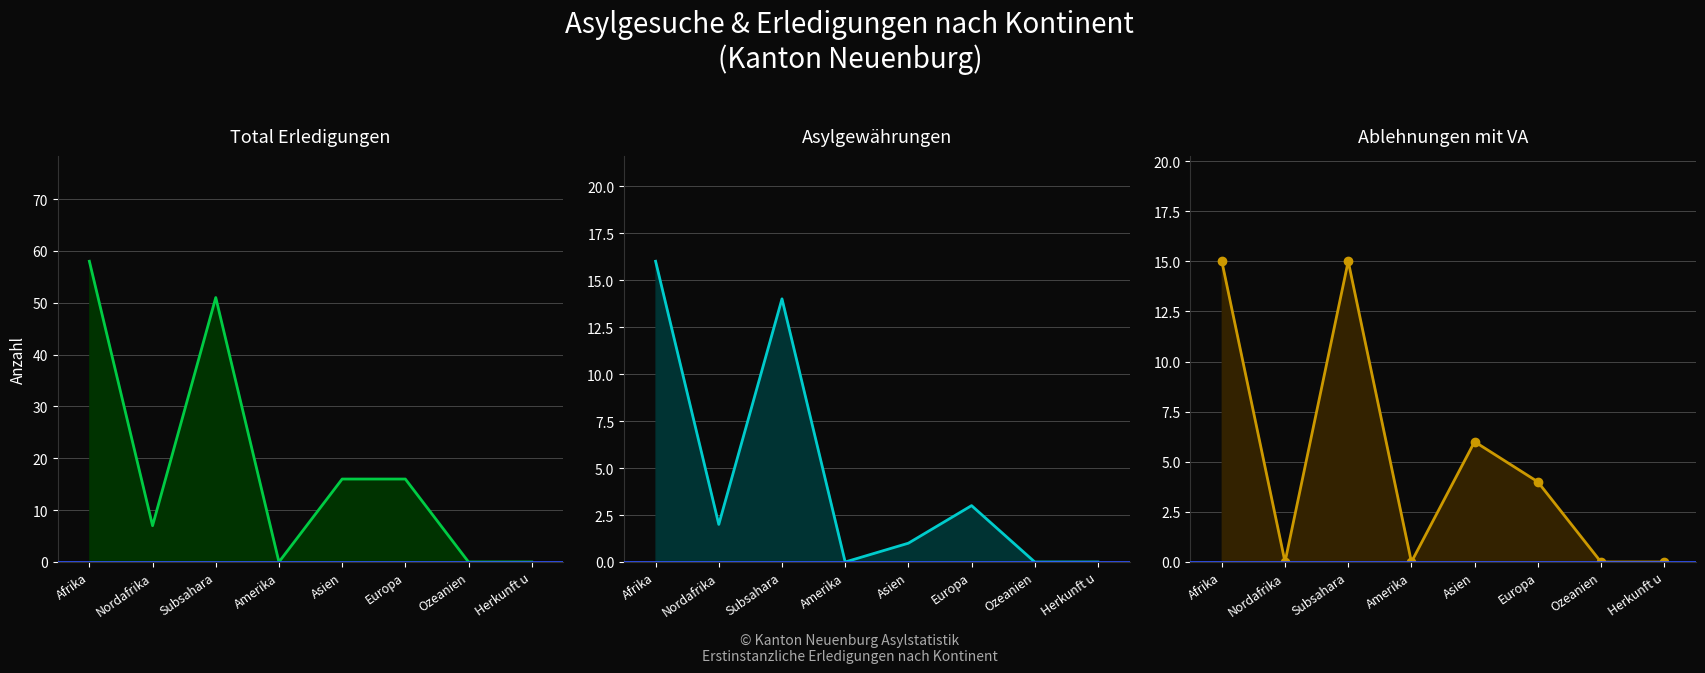

True or false: Asylgewährungen has a value of -8 at Amerika.

False